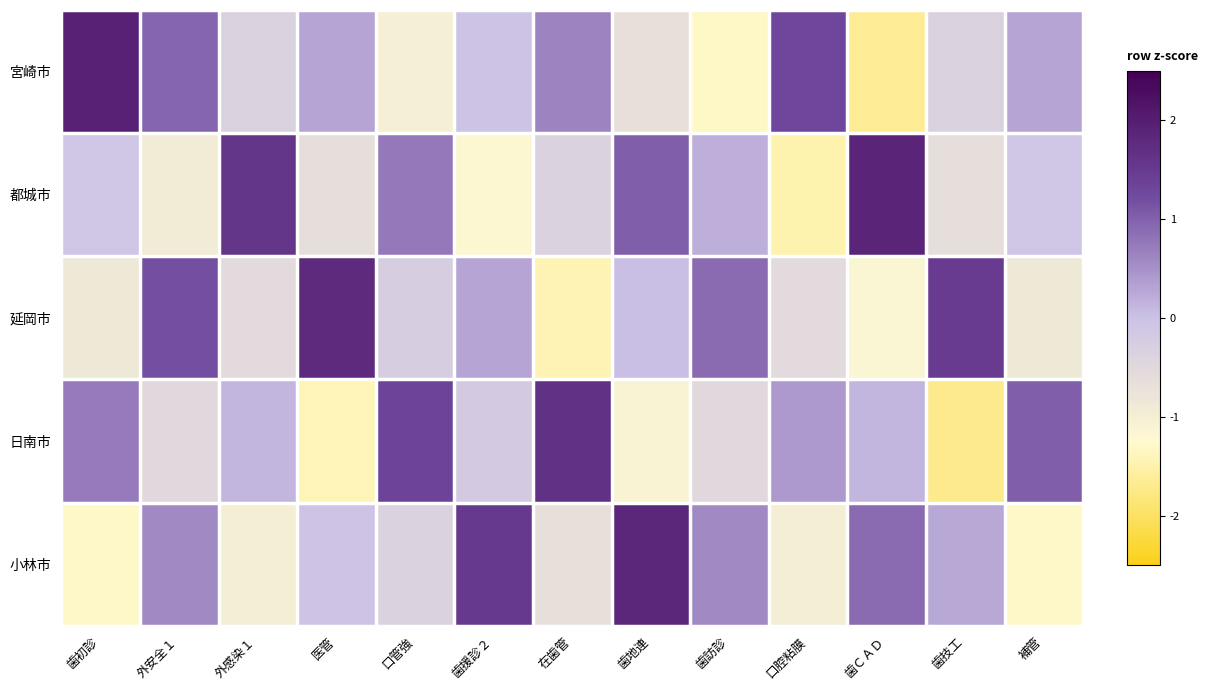

Which has a higher value, 歯訪診 or 口管強?

口管強